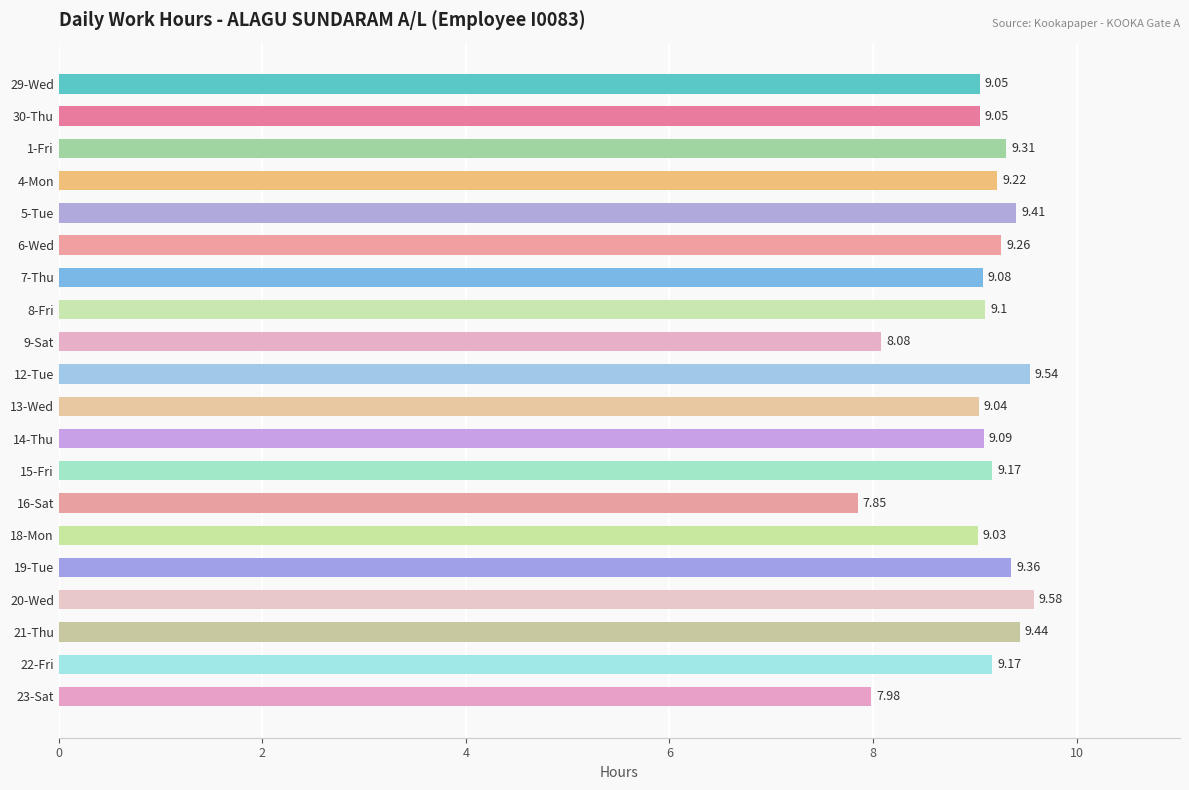

What is the difference between the maximum and minimum values?

1.7